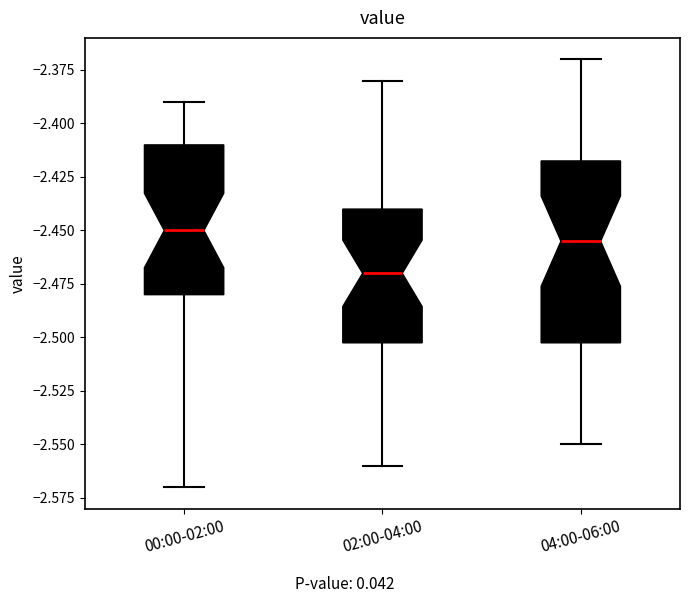

Reading left to right, read every box against the y-axis: the position of its median line, the range the box covers, and the ends of its whiskers. The values are not printed on the chart, so give them approximately, as read against the axis.

00:00-02:00: median -2.450, box -2.480 to -2.410, whiskers -2.570 to -2.390
02:00-04:00: median -2.470, box -2.500 to -2.440, whiskers -2.560 to -2.380
04:00-06:00: median -2.455, box -2.500 to -2.415, whiskers -2.550 to -2.370